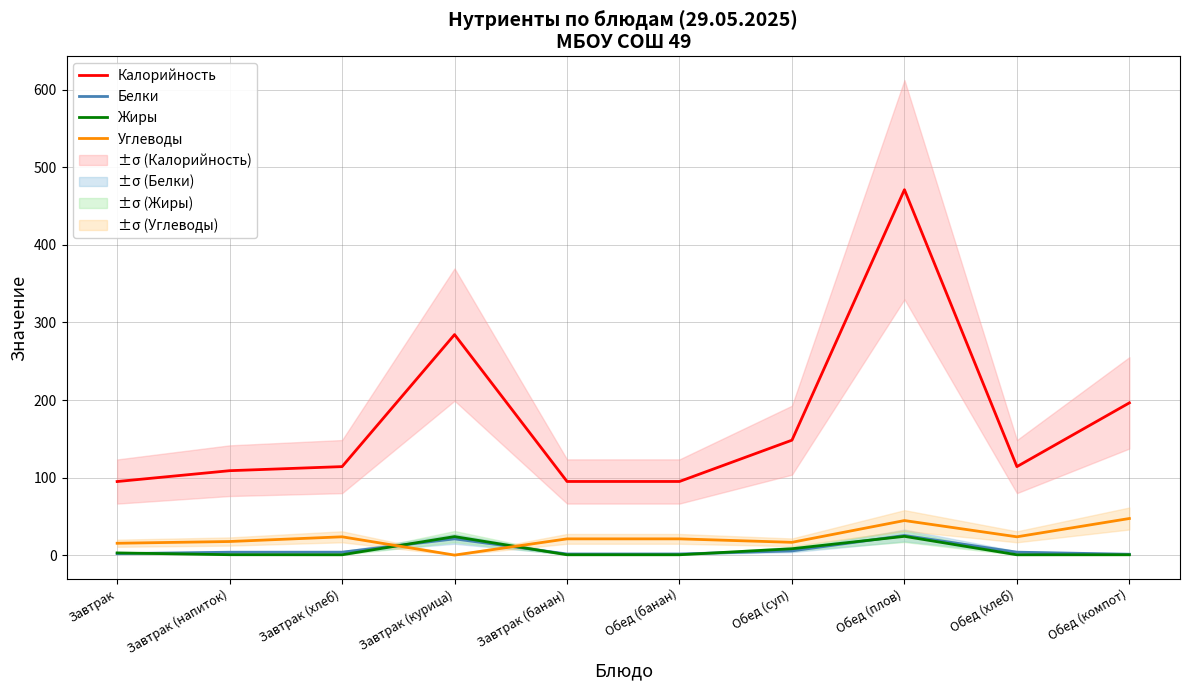

What is the total value across all series at Завтрак (хлеб)?

142.1